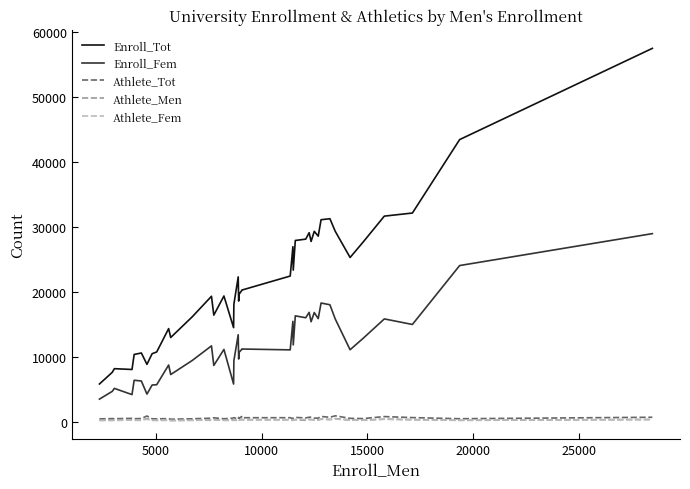

Which series has the largest range (max minus min)?

Enroll_Tot